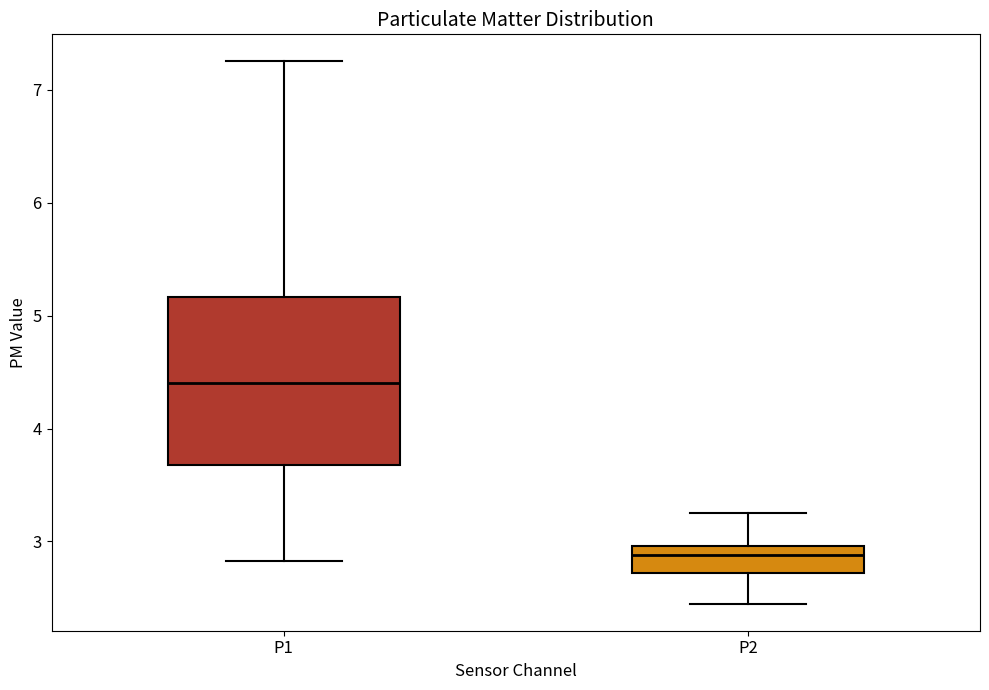

Reading left to right, read every box against the y-axis: the position of its median line, the range the box covers, and the ends of its whiskers. The values are not printed on the chart, so give them approximately, as read against the axis.

P1: median 4.4, box 3.7 to 5.2, whiskers 2.8 to 7.3
P2: median 2.9, box 2.7 to 3.0, whiskers 2.5 to 3.3